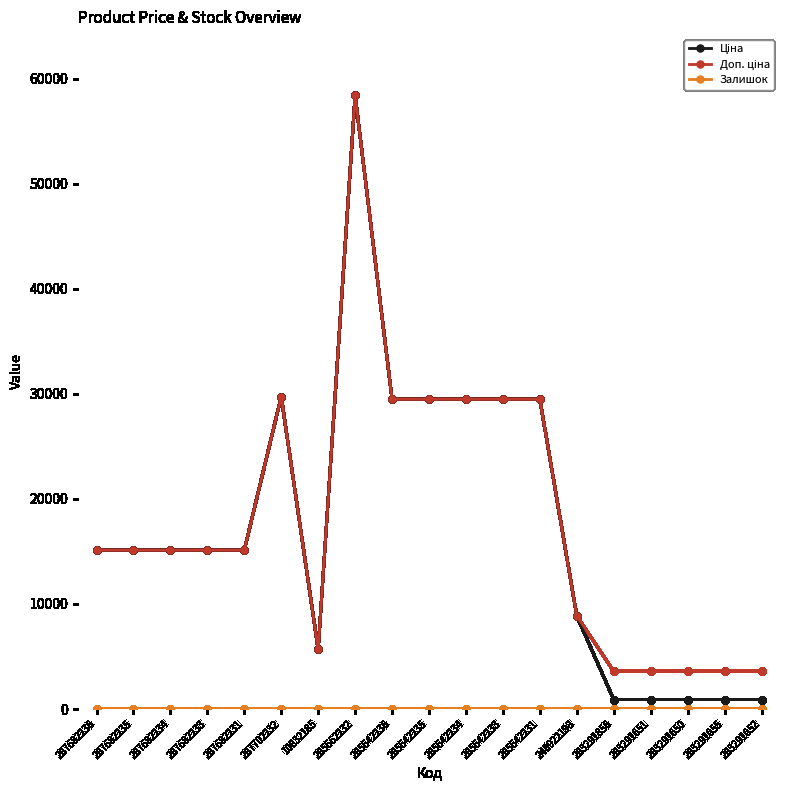

At which category does the chart reach its peak across all series?

285662232